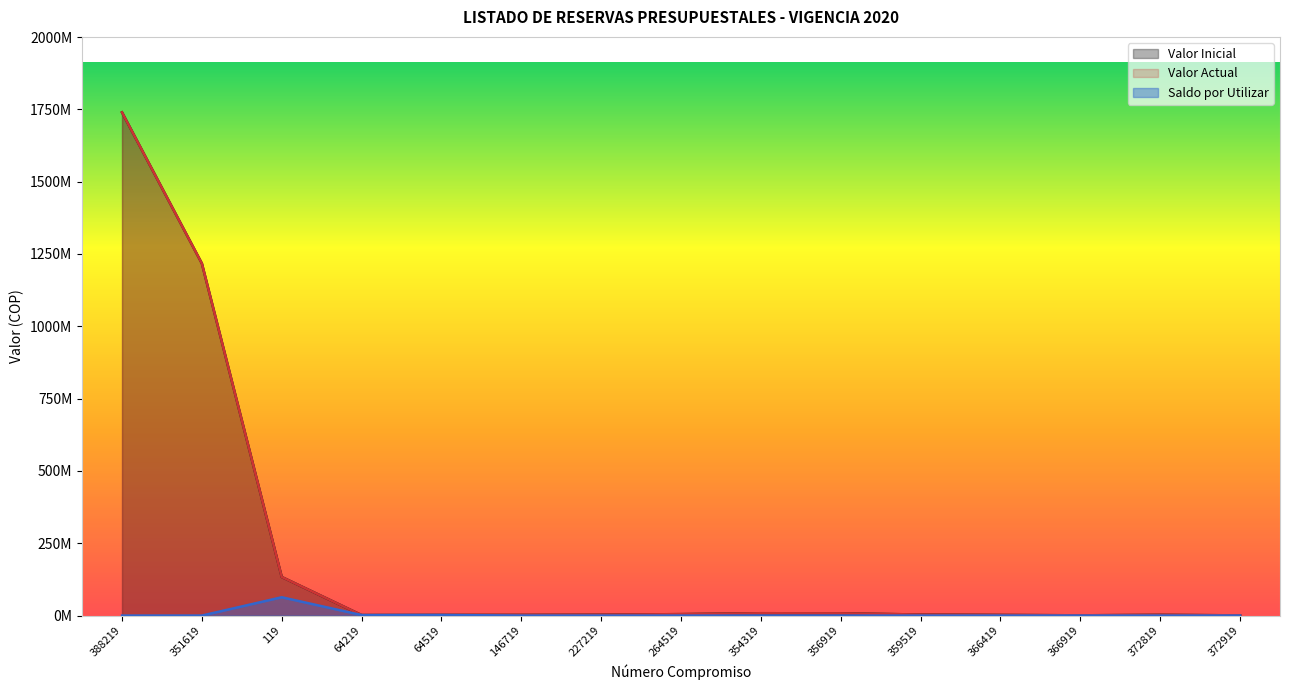

Which has a higher value, 366419 or 372819?

372819